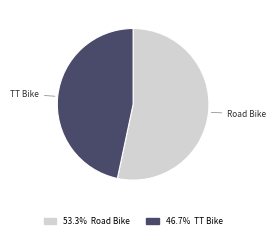

Count the number of slices in the pie.

2